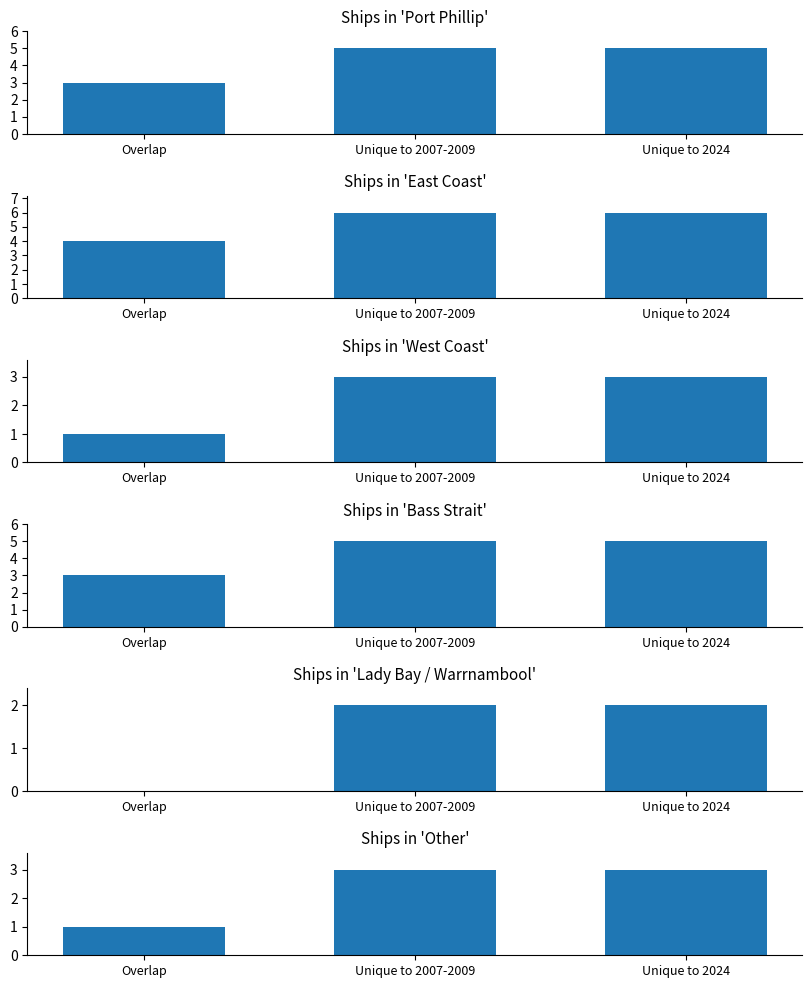

Which label corresponds to the smallest value in the chart?

Overlap